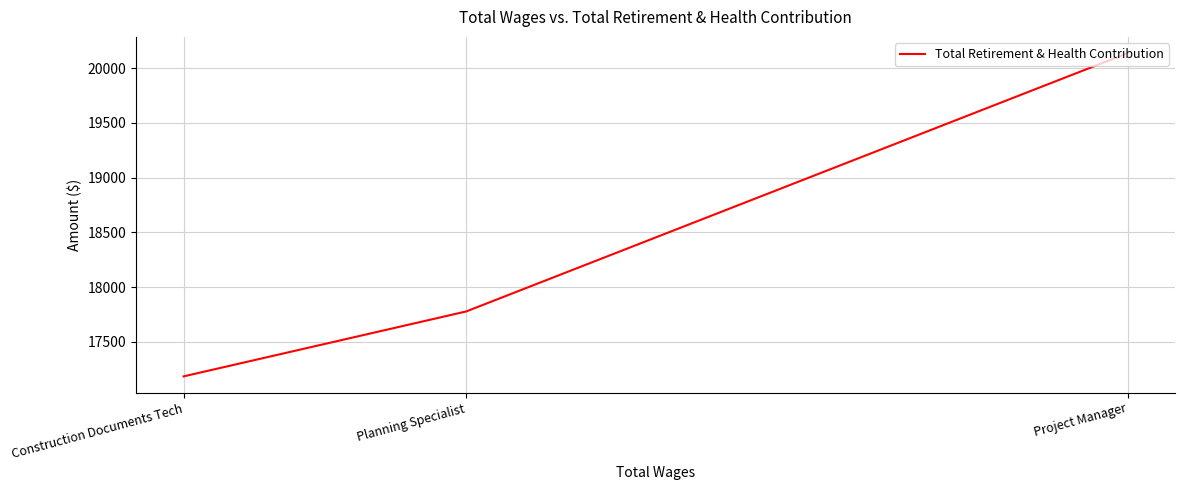

Between Planning Specialist and Construction Documents Tech, which is larger?

Planning Specialist